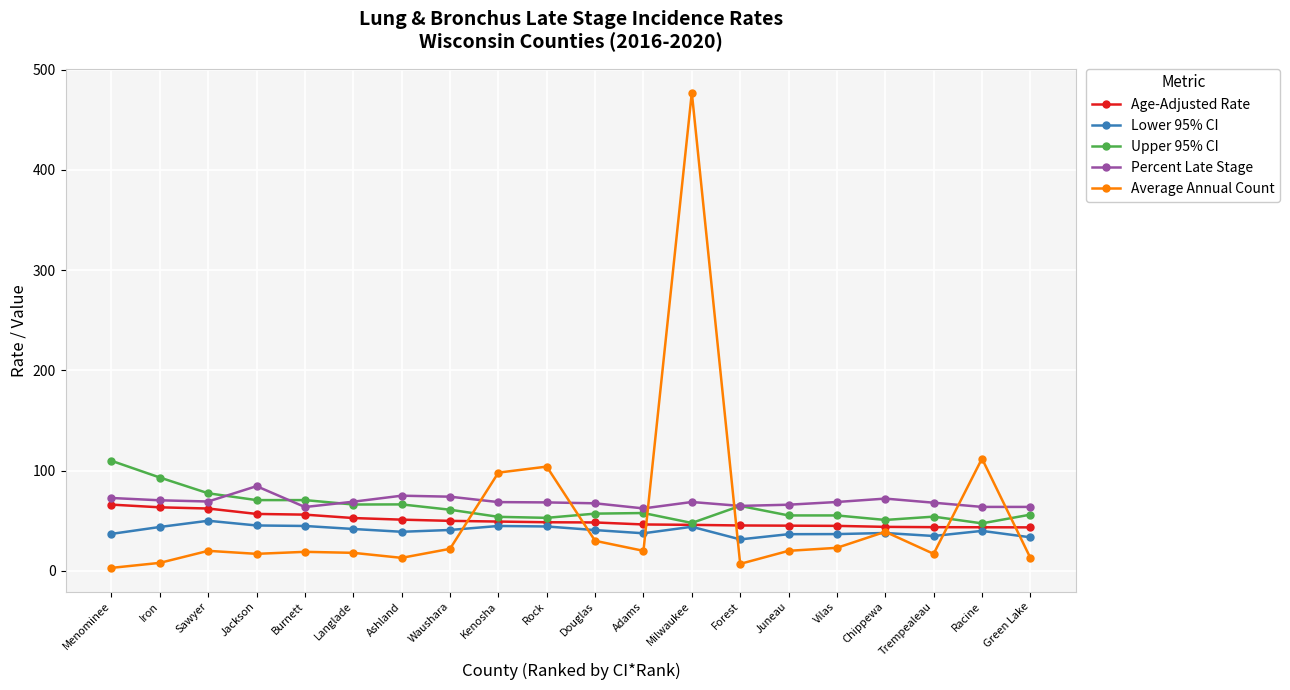

What is the sum of the Lower 95% CI values at Langlade and Juneau?

78.4